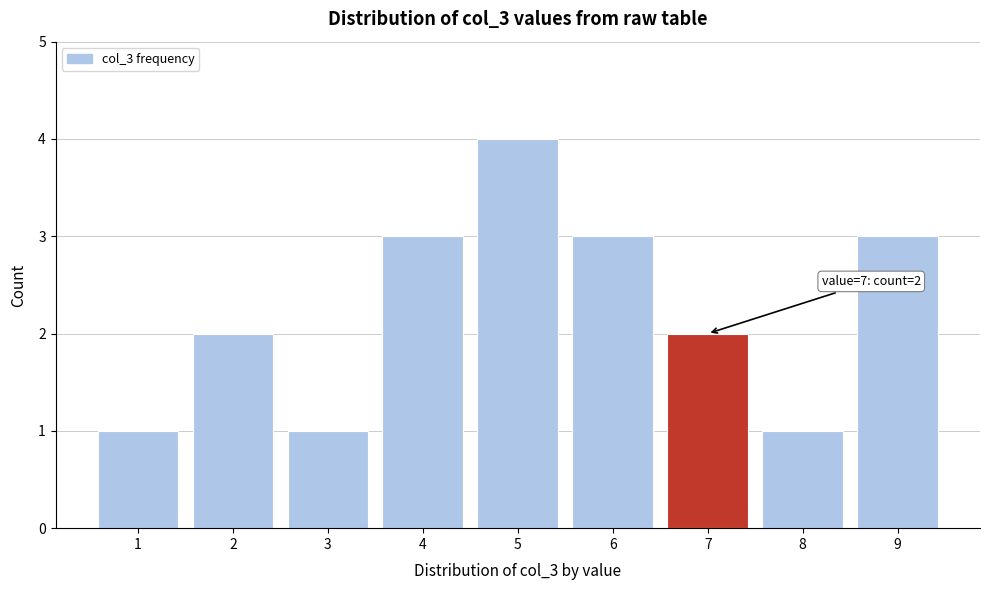

Which range on the x-axis has the tallest bar?

4.5 to 5.5